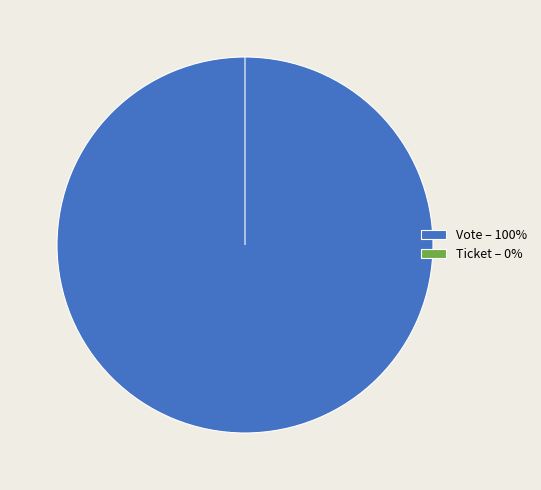

What is the majority slice?

Vote